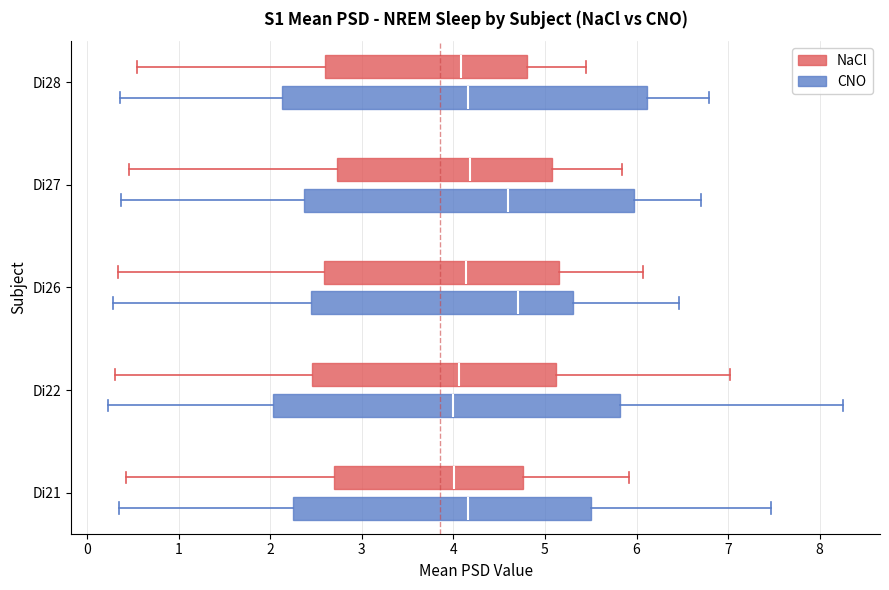

Comparing the boxes themselves (not the whiskers), which one is the widest?

Di28 (CNO)